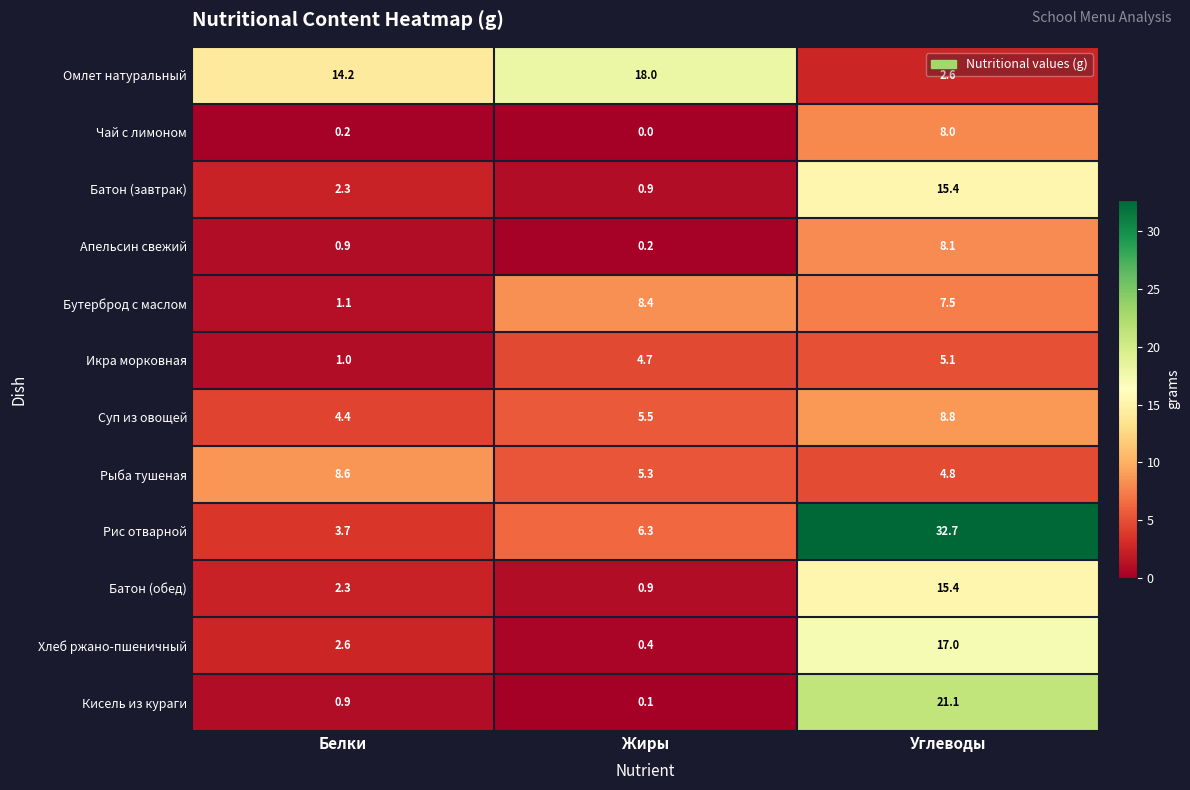

Which series has the largest total across all categories?

Рис отварной